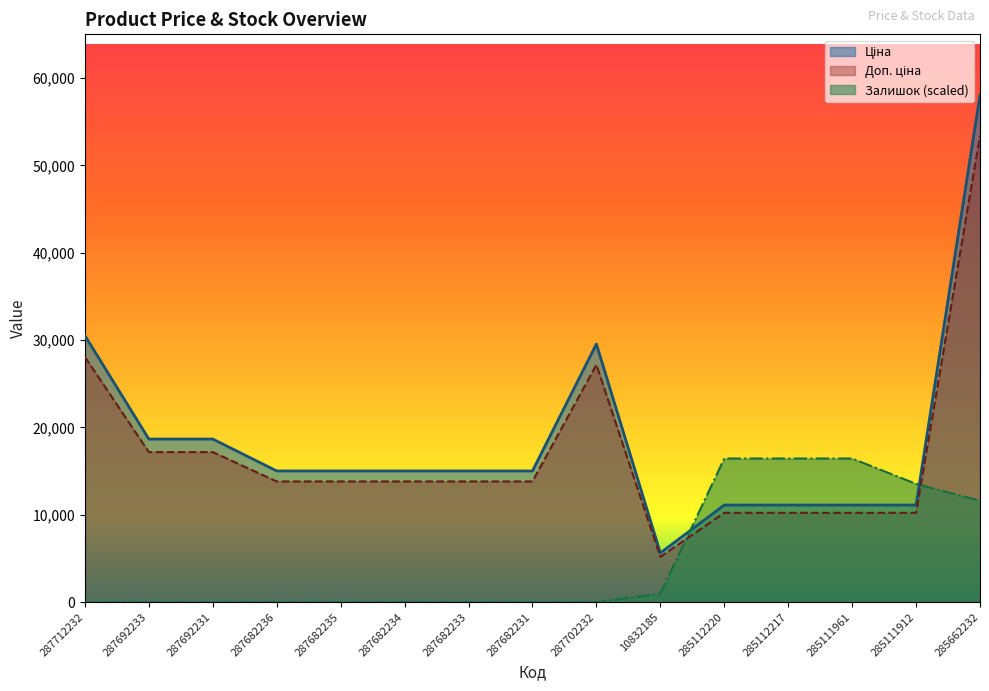

Reading right to left, list all the values displayed in this chart.

Ціна: 53394.1	10224.5	10224.5	10224.5	10224.5	5185.1	27185.0	13817.7	13817.7	13817.7	13817.7	13817.7	17177.8	17177.8	28071.4
Доп. ціна: 58037.0	11113.6	11113.6	11113.6	11113.6	5636.0	29548.9	15019.2	15019.2	15019.2	15019.2	15019.2	18671.5	18671.5	30512.3
Залишок: 11607.4	13542.0	16443.8	16443.8	16443.8	967.3	0.0	0.0	0.0	0.0	0.0	0.0	0.0	0.0	0.0